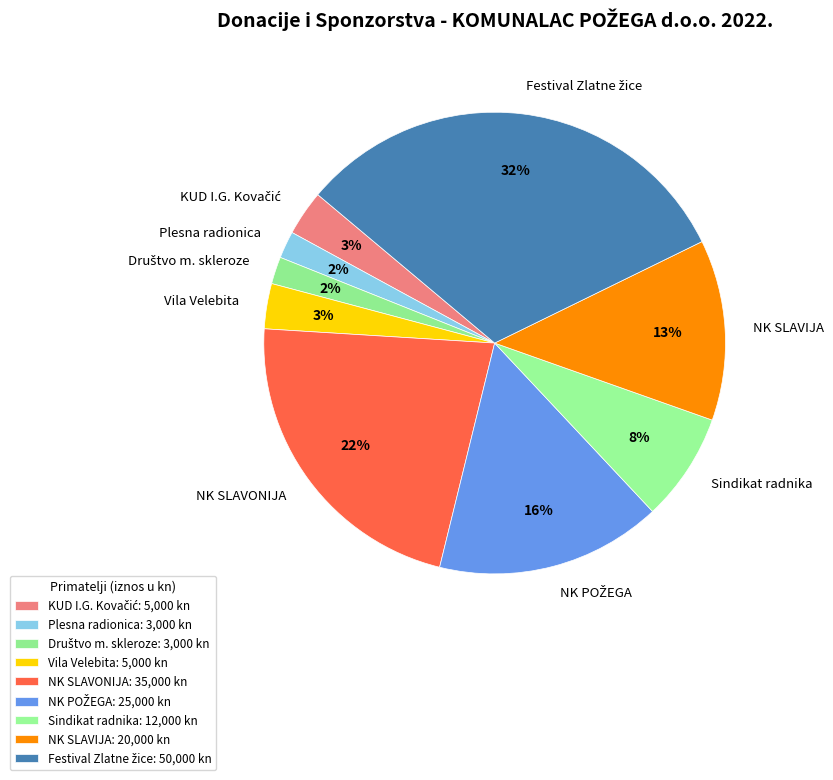

What percentage is the Plesna radionica slice, to the nearest percent?

2%